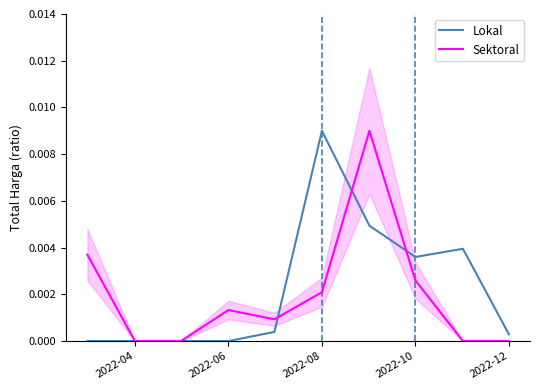

How many intersections are there between Lokal and Sektoral?

3